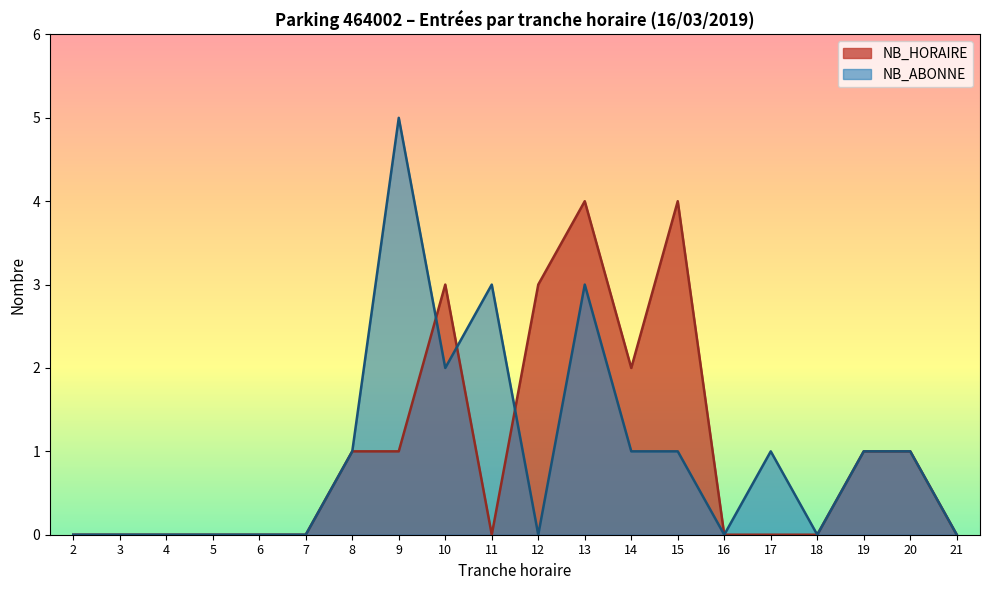

The value of NB_HORAIRE at 21 is 0. True or false?

True